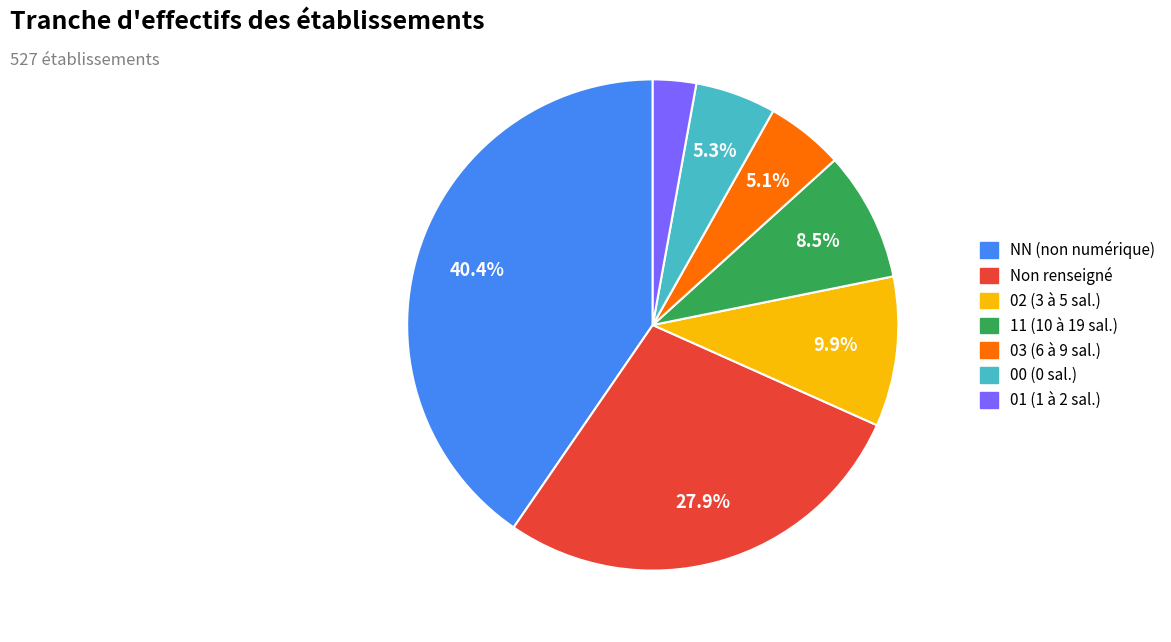

Which has a higher value, 03 (6 à 9 sal.) or 01 (1 à 2 sal.)?

03 (6 à 9 sal.)